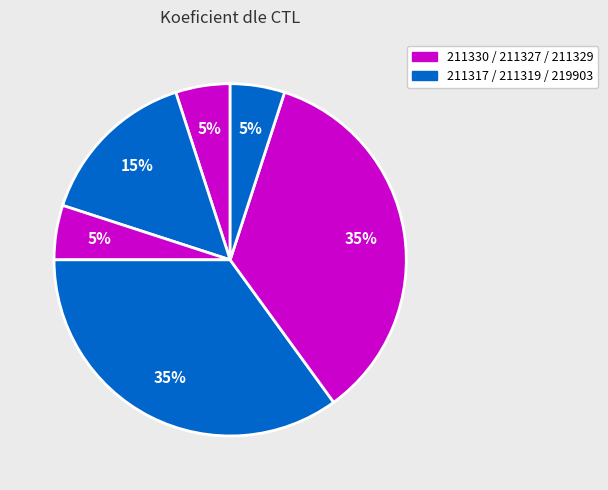

How many segments does this pie chart have?

6